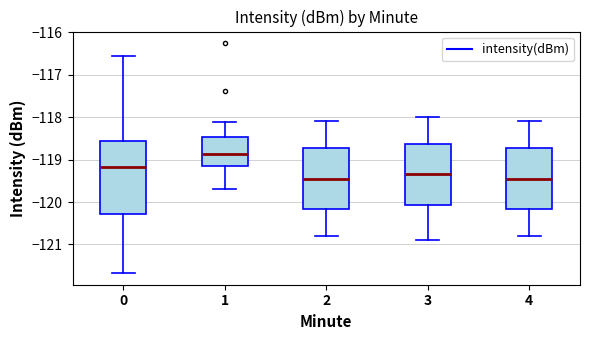

Reading left to right, transcribe this box plot: for each box, give where its median line is, the range the box spans, and where its two whiskers end, as read against the y-axis. The values are not printed on the chart, so give them approximately, as read against the axis.

0: median -119.2, box -120.3 to -118.6, whiskers -121.7 to -116.5
1: median -118.9, box -119.2 to -118.5, whiskers -119.7 to -118.1
2: median -119.4, box -120.2 to -118.7, whiskers -120.8 to -118.1
3: median -119.3, box -120.1 to -118.6, whiskers -120.9 to -118.0
4: median -119.4, box -120.2 to -118.7, whiskers -120.8 to -118.1